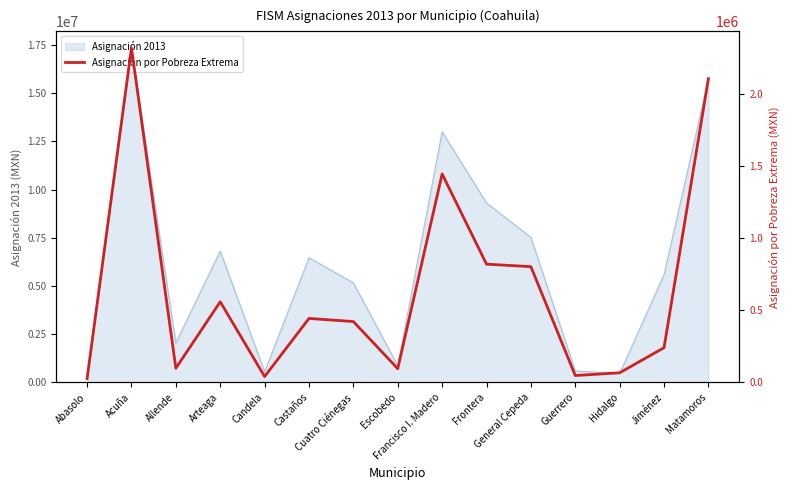

At which label does the data first exceed 421673?

Acuña